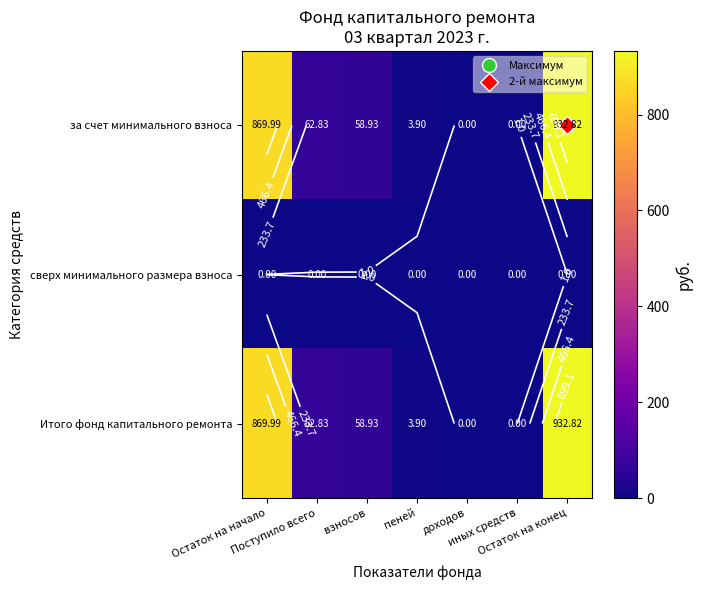

Which has a higher value, доходов or Поступило всего?

Поступило всего